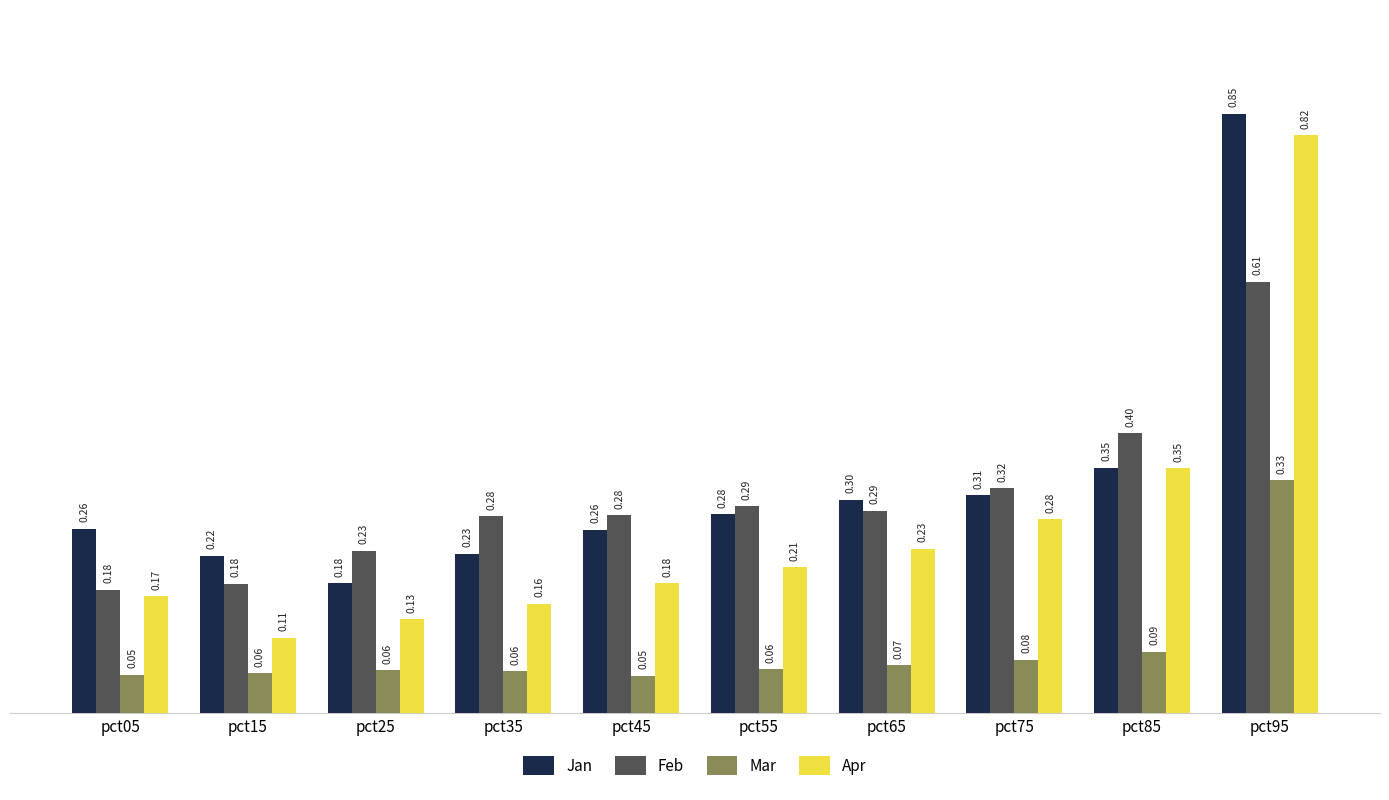

Rank the series at pct35 from lowest to highest value.

Mar, Apr, Jan, Feb